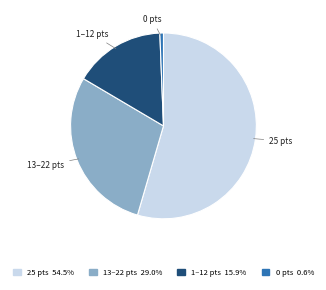

Rank the categories by value from highest to lowest.

25 pts, 13–22 pts, 1–12 pts, 0 pts